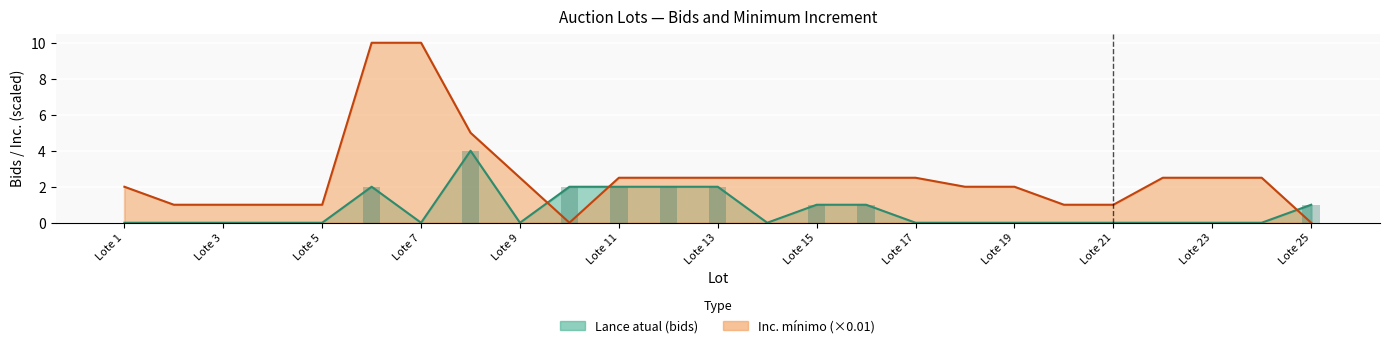

Which series has the widest spread of values?

Inc. minimo